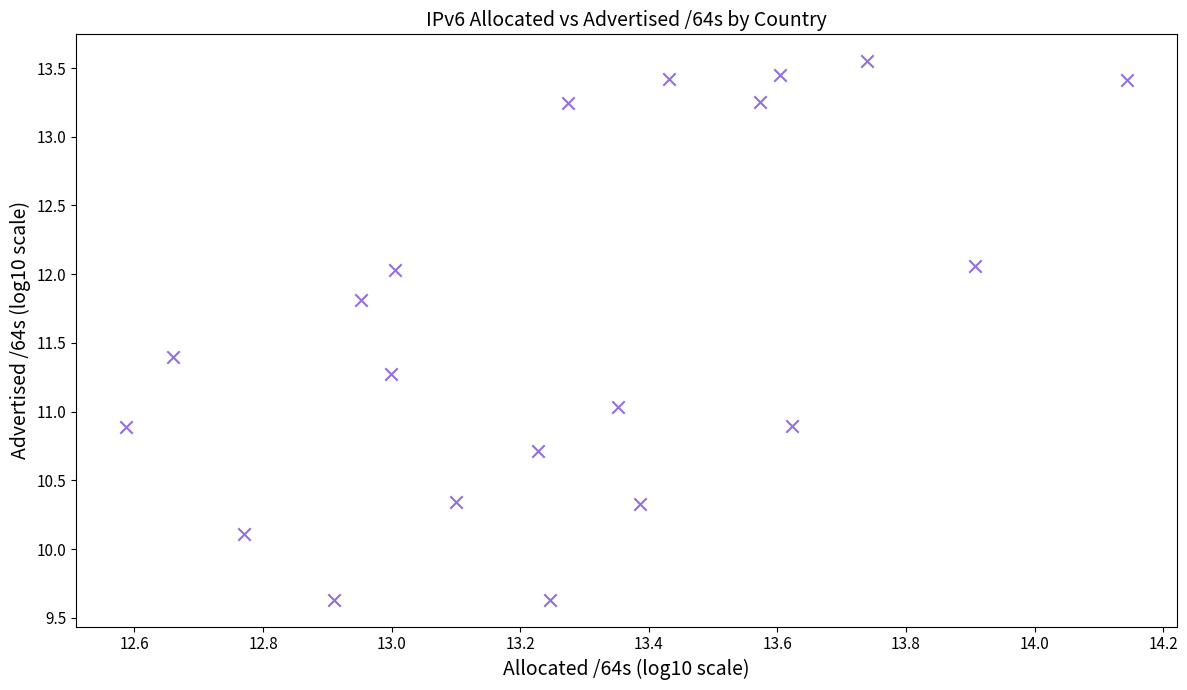

What is the range of X values (max minus min)?

1.6